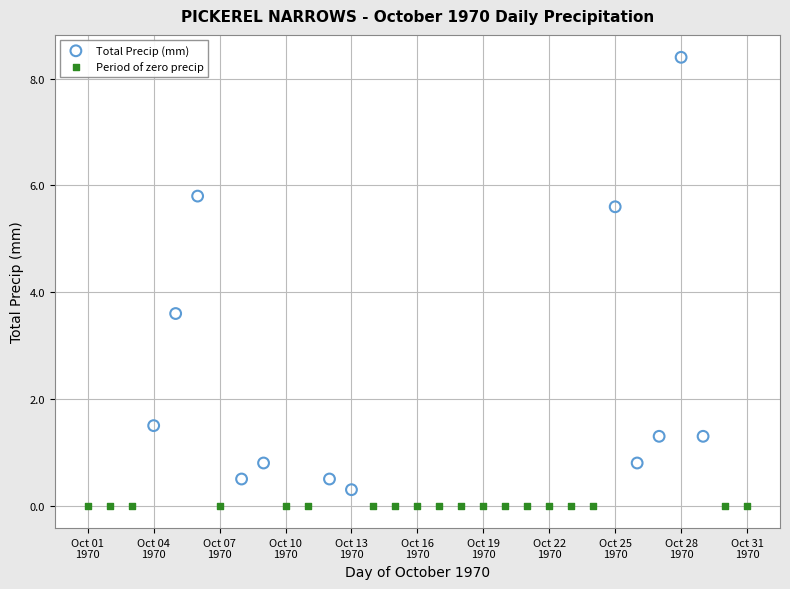

Which series reaches the maximum Y coordinate?

Total Precip (mm)